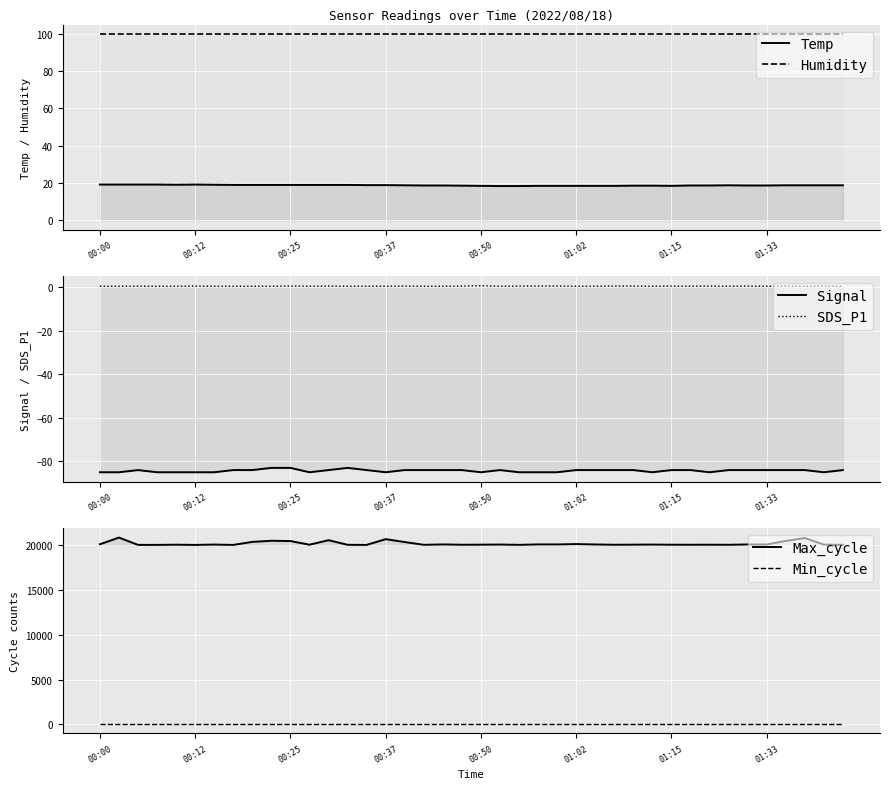

How many series are shown in this chart?

6